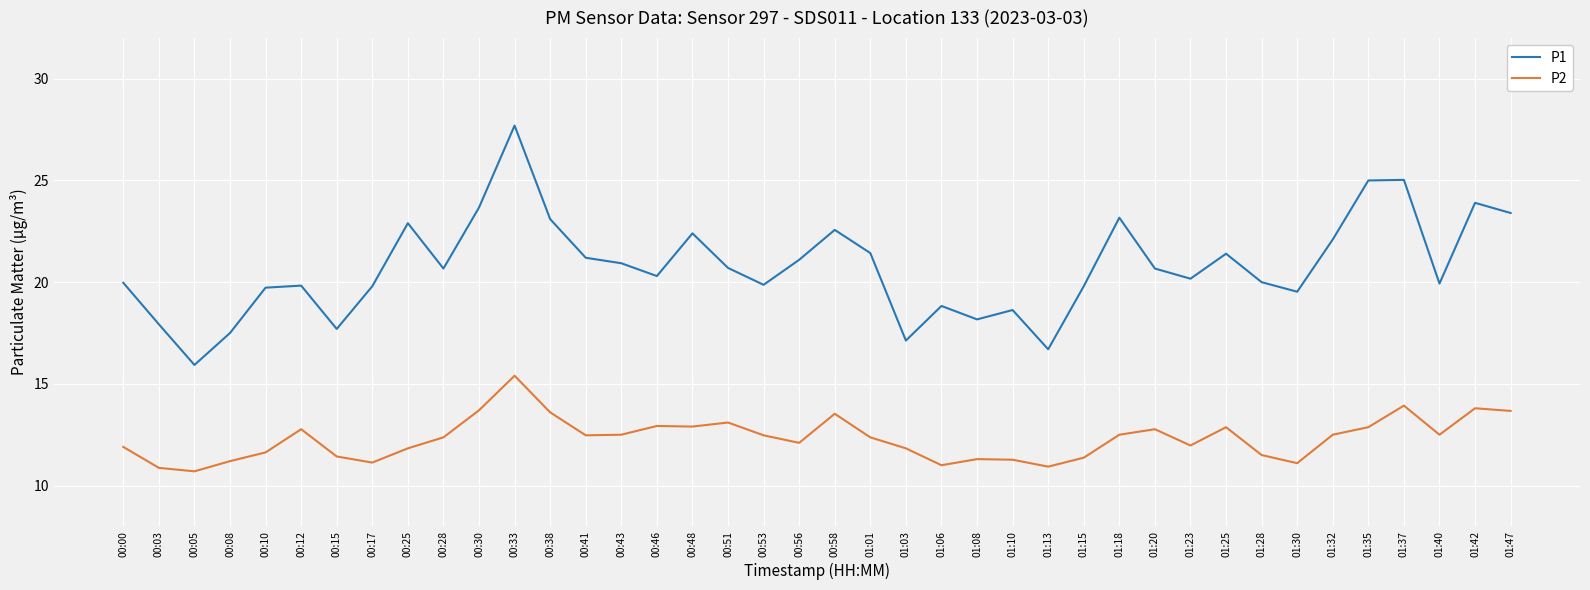

The value of P1 at 00:28 is 20.7. True or false?

True